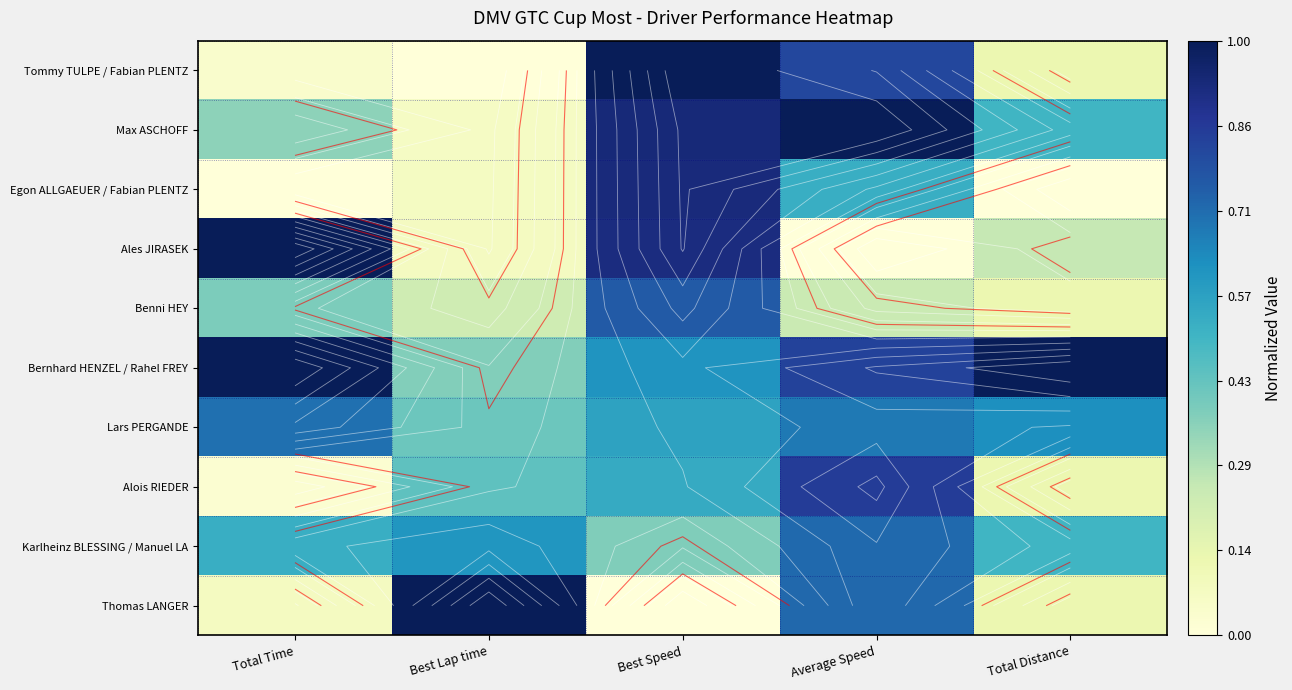

What is the highest value of the Thomas LANGER series?

1.0